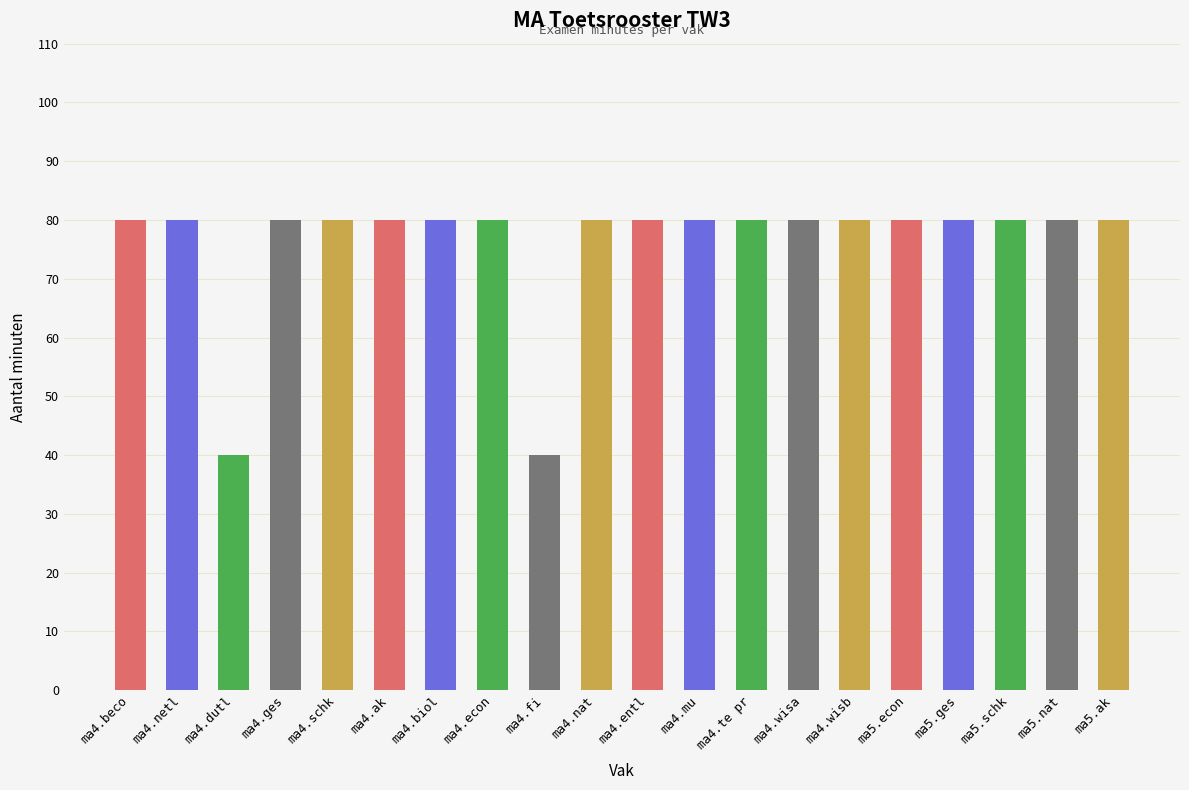

What position from the left is ma4.te pr?

13